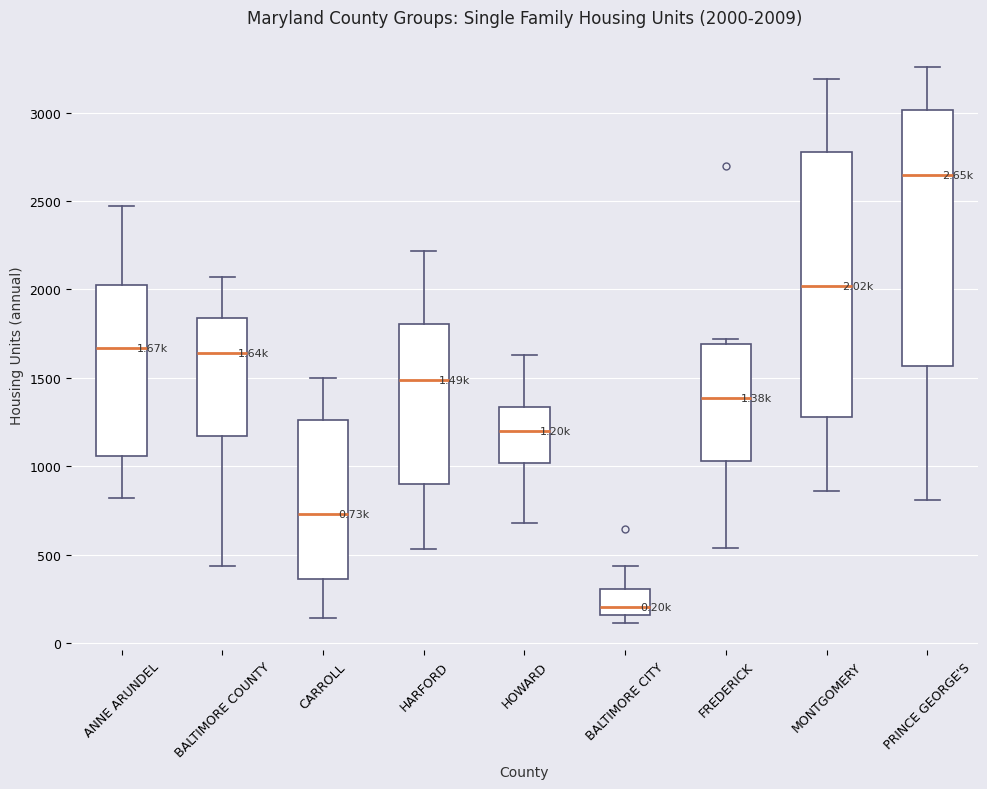

Which box's median line is the lowest?

BALTIMORE CITY